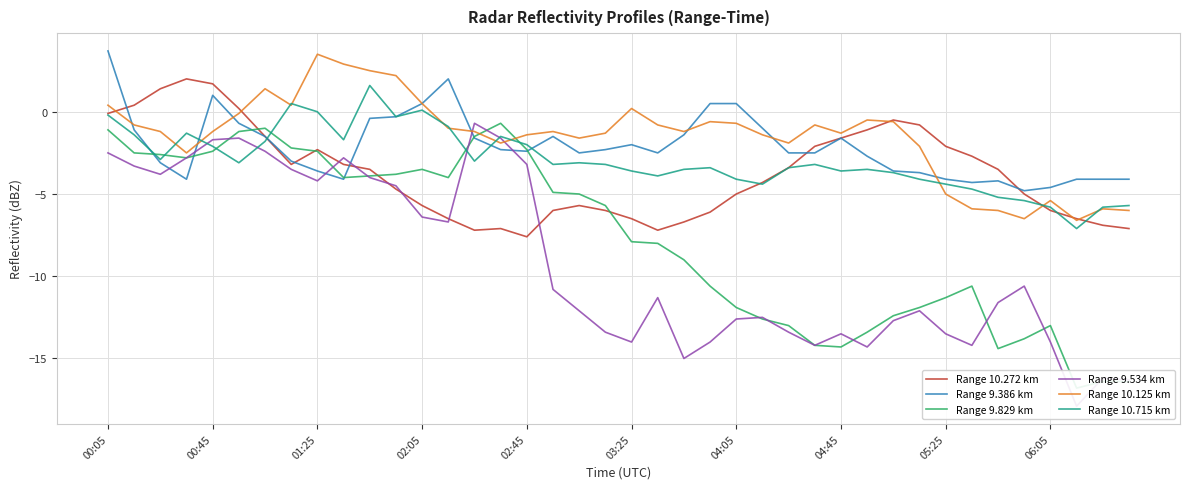

Which series has the largest range (max minus min)?

Range 9.534 km